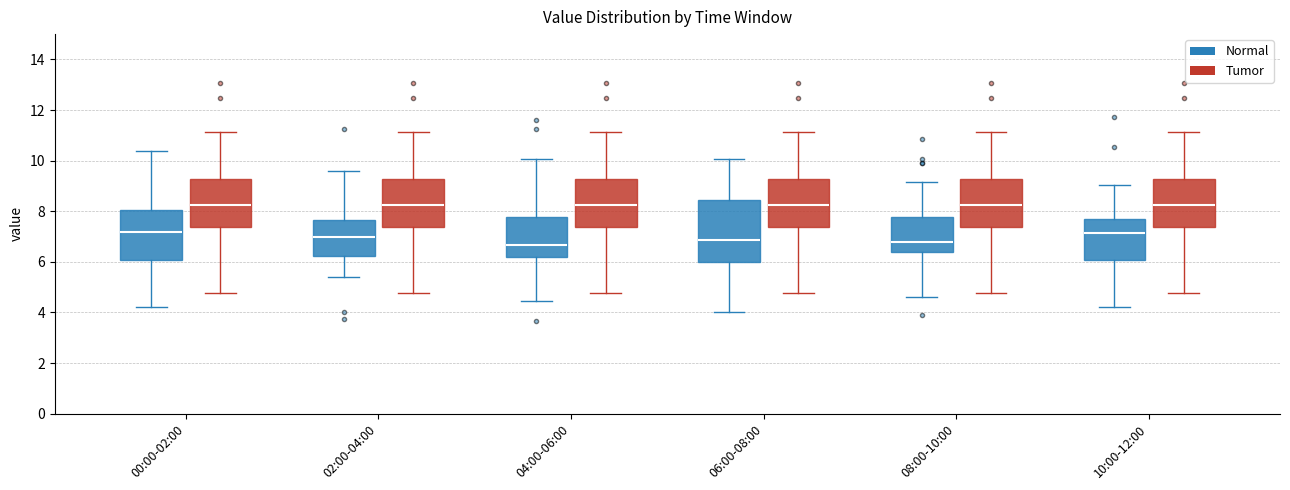

Reading left to right, transcribe this box plot: for each box, give where its median line is, the range the box spans, and where its two whiskers end, as read against the y-axis. The values are not printed on the chart, so give them approximately, as read against the axis.

00:00-02:00 (Normal): median 7.2, box 6.0 to 8.0, whiskers 4.2 to 10.4
00:00-02:00 (Tumor): median 8.2, box 7.4 to 9.2, whiskers 4.8 to 11.2
02:00-04:00 (Normal): median 7.0, box 6.2 to 7.6, whiskers 5.4 to 9.6
02:00-04:00 (Tumor): median 8.2, box 7.4 to 9.2, whiskers 4.8 to 11.2
04:00-06:00 (Normal): median 6.6, box 6.2 to 7.8, whiskers 4.4 to 10.0
04:00-06:00 (Tumor): median 8.2, box 7.4 to 9.2, whiskers 4.8 to 11.2
06:00-08:00 (Normal): median 6.8, box 6.0 to 8.4, whiskers 4.0 to 10.0
06:00-08:00 (Tumor): median 8.2, box 7.4 to 9.2, whiskers 4.8 to 11.2
08:00-10:00 (Normal): median 6.8, box 6.4 to 7.8, whiskers 4.6 to 9.2
08:00-10:00 (Tumor): median 8.2, box 7.4 to 9.2, whiskers 4.8 to 11.2
10:00-12:00 (Normal): median 7.2, box 6.0 to 7.6, whiskers 4.2 to 9.0
10:00-12:00 (Tumor): median 8.2, box 7.4 to 9.2, whiskers 4.8 to 11.2